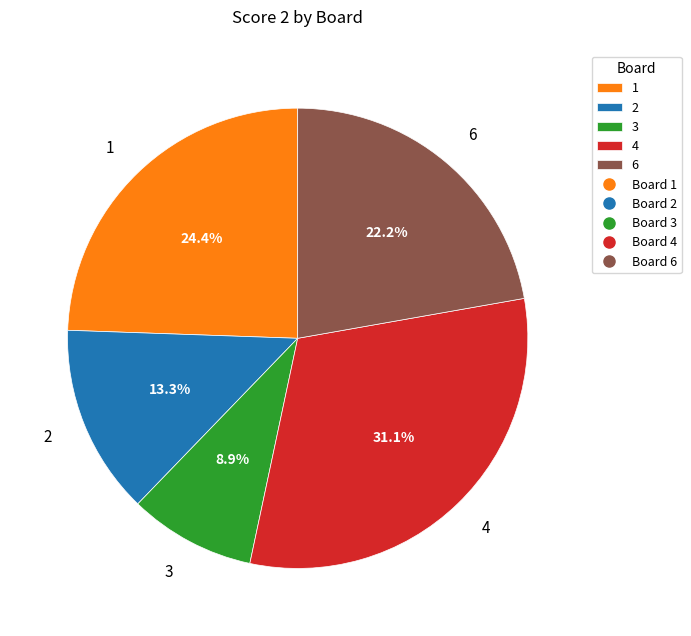

Is 4 the majority of the pie?

No